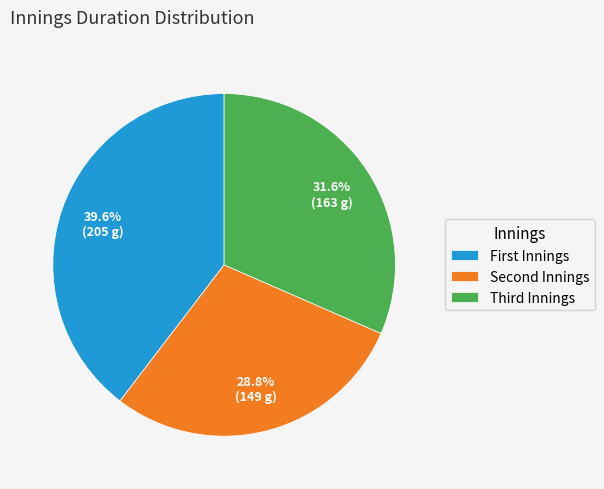

Is there a majority slice in this chart?

No